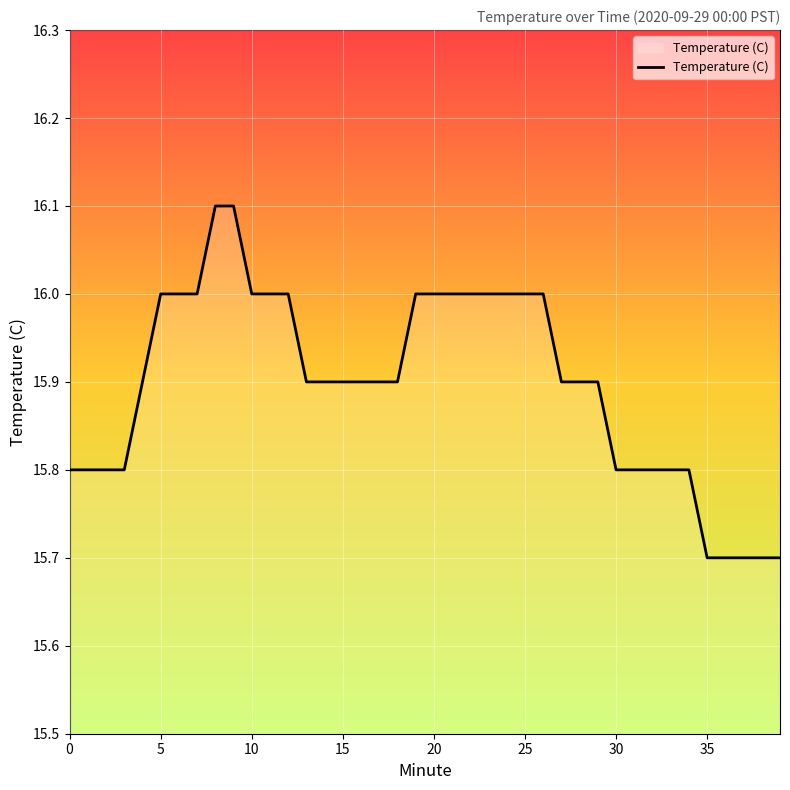

What is the sum of all values?

635.9